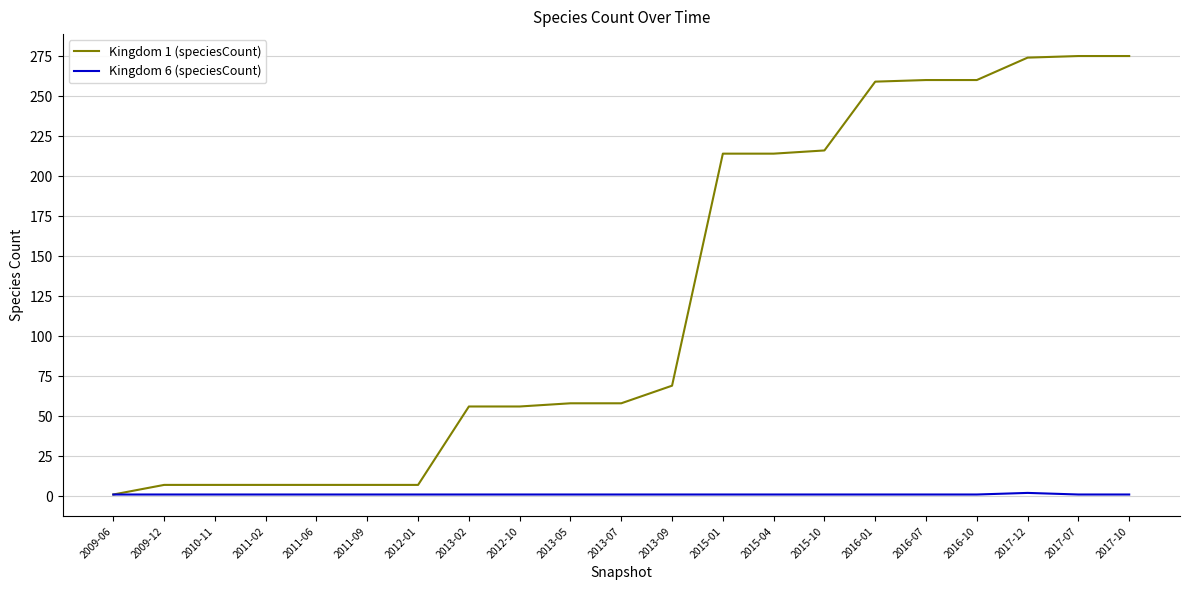

At 2015-10, list the series in order from largest to smallest.

Kingdom 1 (speciesCount), Kingdom 6 (speciesCount)